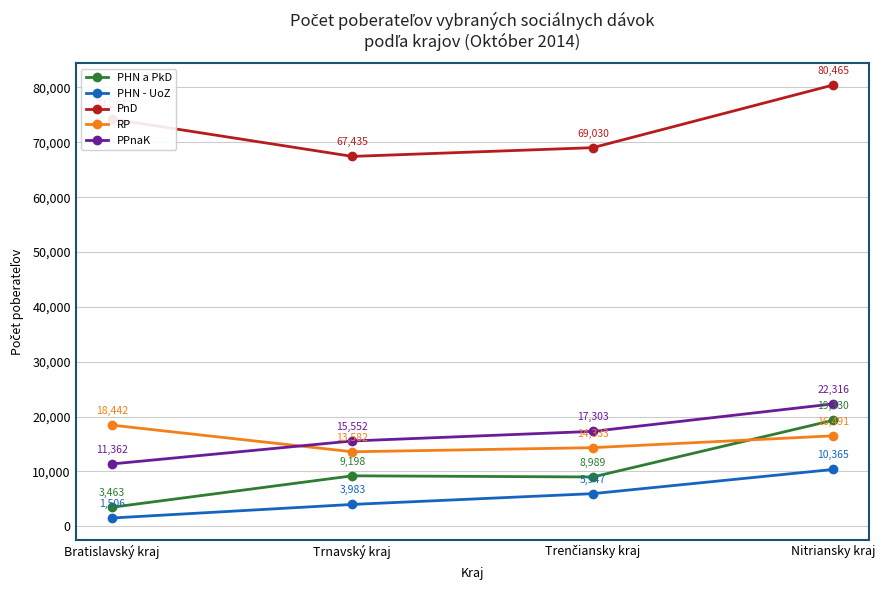

At which category is the sum across all series the highest?

Nitriansky kraj